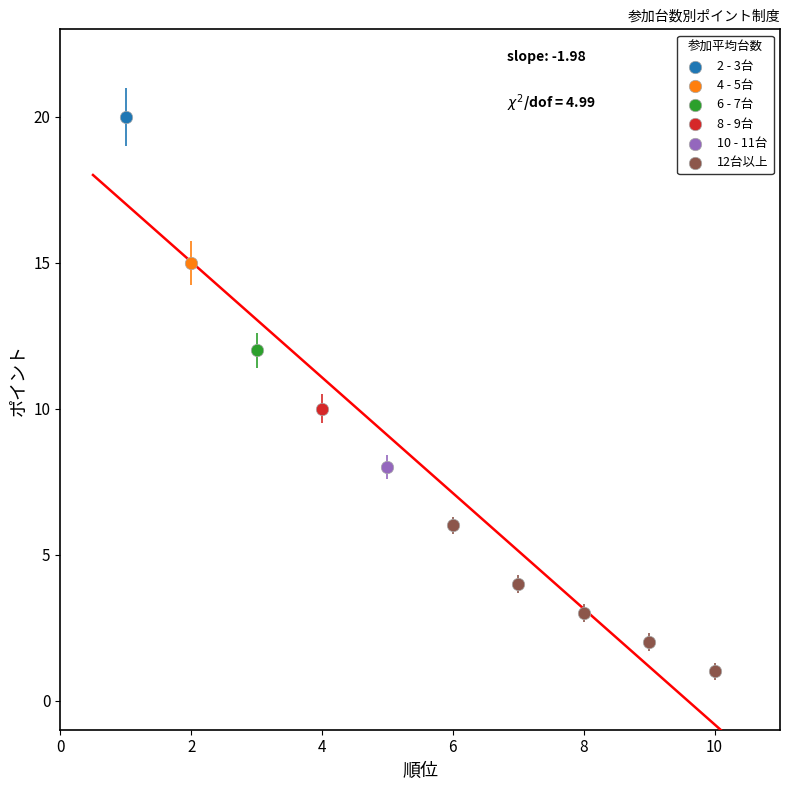

What are all the series names shown in the legend?

2 - 3台, 4 - 5台, 6 - 7台, 8 - 9台, 10 - 11台, 12台以上